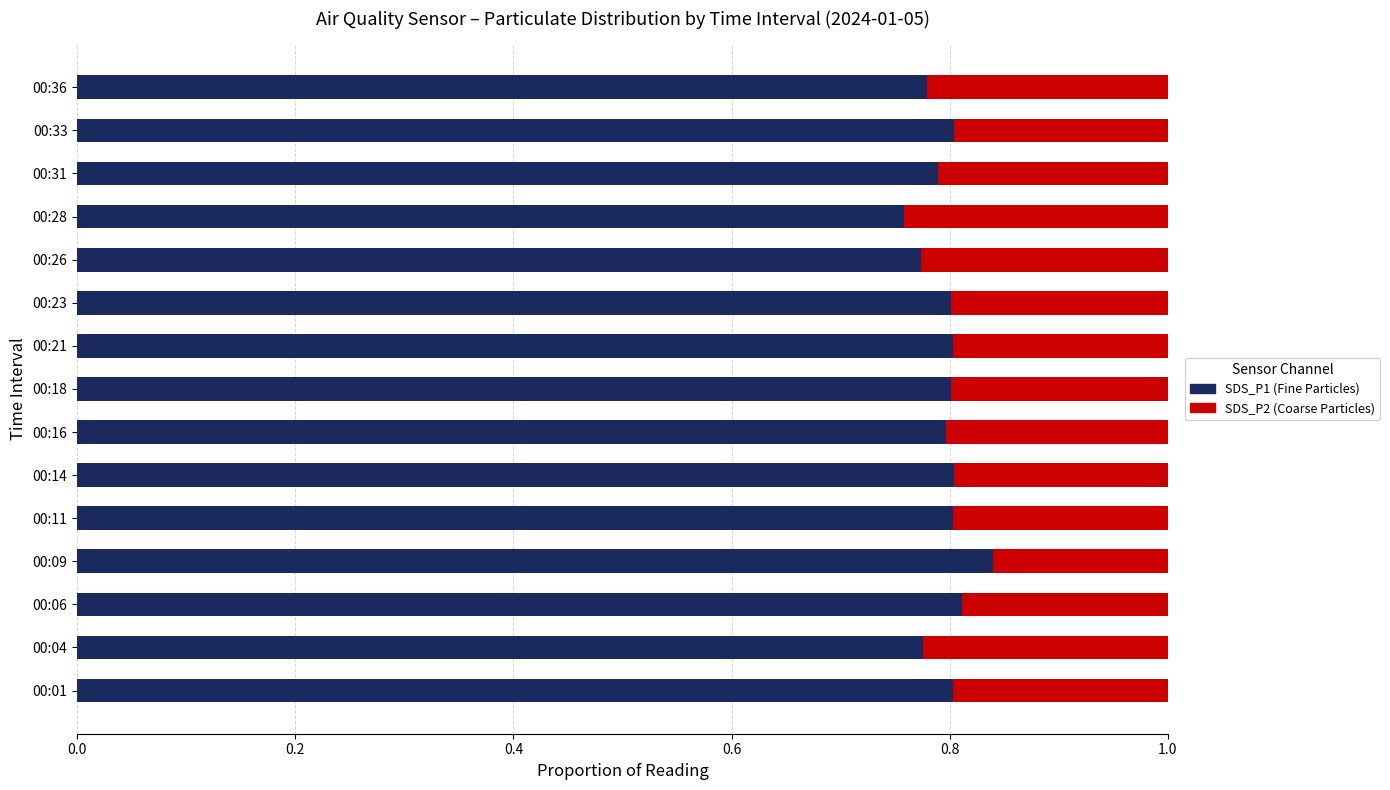

At which label does SDS_P1 (Fine Particles) reach its peak?

00:09